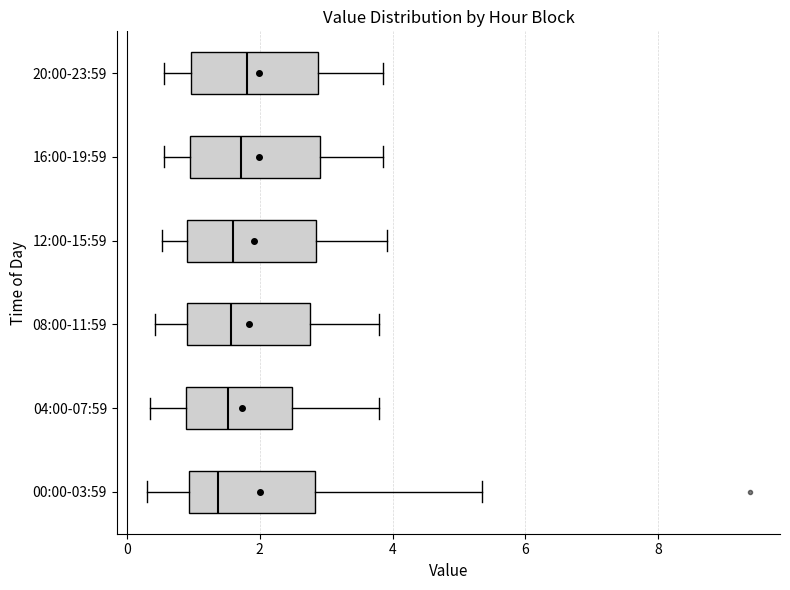

Reading bottom to top, read every box against the x-axis: the position of its median line, the range the box covers, and the ends of its whiskers. The values are not printed on the chart, so give them approximately, as read against the axis.

00:00-03:59: median 1.4, box 1.0 to 2.8, whiskers 0.4 to 5.4
04:00-07:59: median 1.6, box 0.8 to 2.4, whiskers 0.4 to 3.8
08:00-11:59: median 1.6, box 1.0 to 2.8, whiskers 0.4 to 3.8
12:00-15:59: median 1.6, box 1.0 to 2.8, whiskers 0.6 to 4.0
16:00-19:59: median 1.8, box 1.0 to 3.0, whiskers 0.6 to 3.8
20:00-23:59: median 1.8, box 1.0 to 2.8, whiskers 0.6 to 3.8